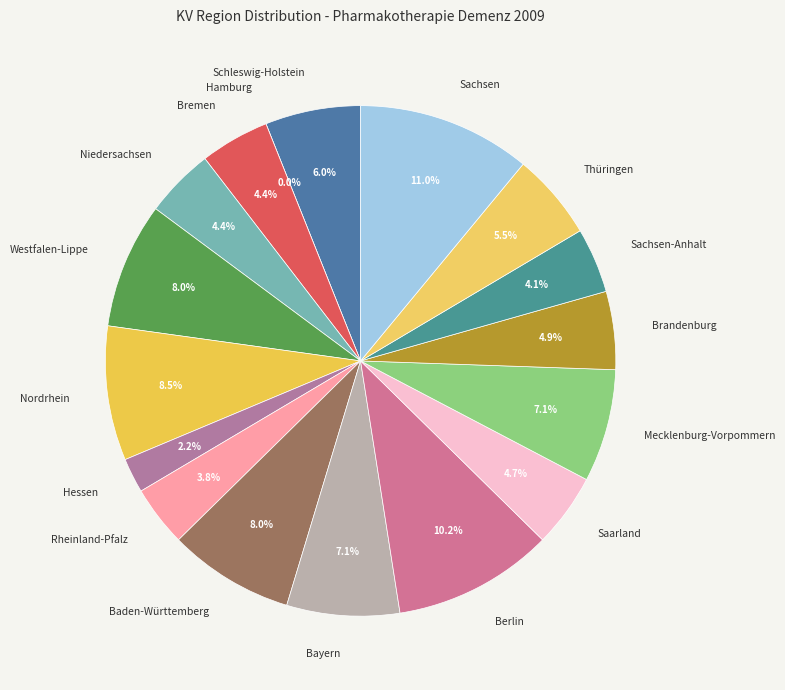

Rank the categories by value from highest to lowest.

Sachsen, Berlin, Nordrhein, Westfalen-Lippe, Baden-Württemberg, Bayern, Mecklenburg-Vorpommern, Schleswig-Holstein, Thüringen, Brandenburg, Saarland, Bremen, Niedersachsen, Sachsen-Anhalt, Rheinland-Pfalz, Hessen, Hamburg